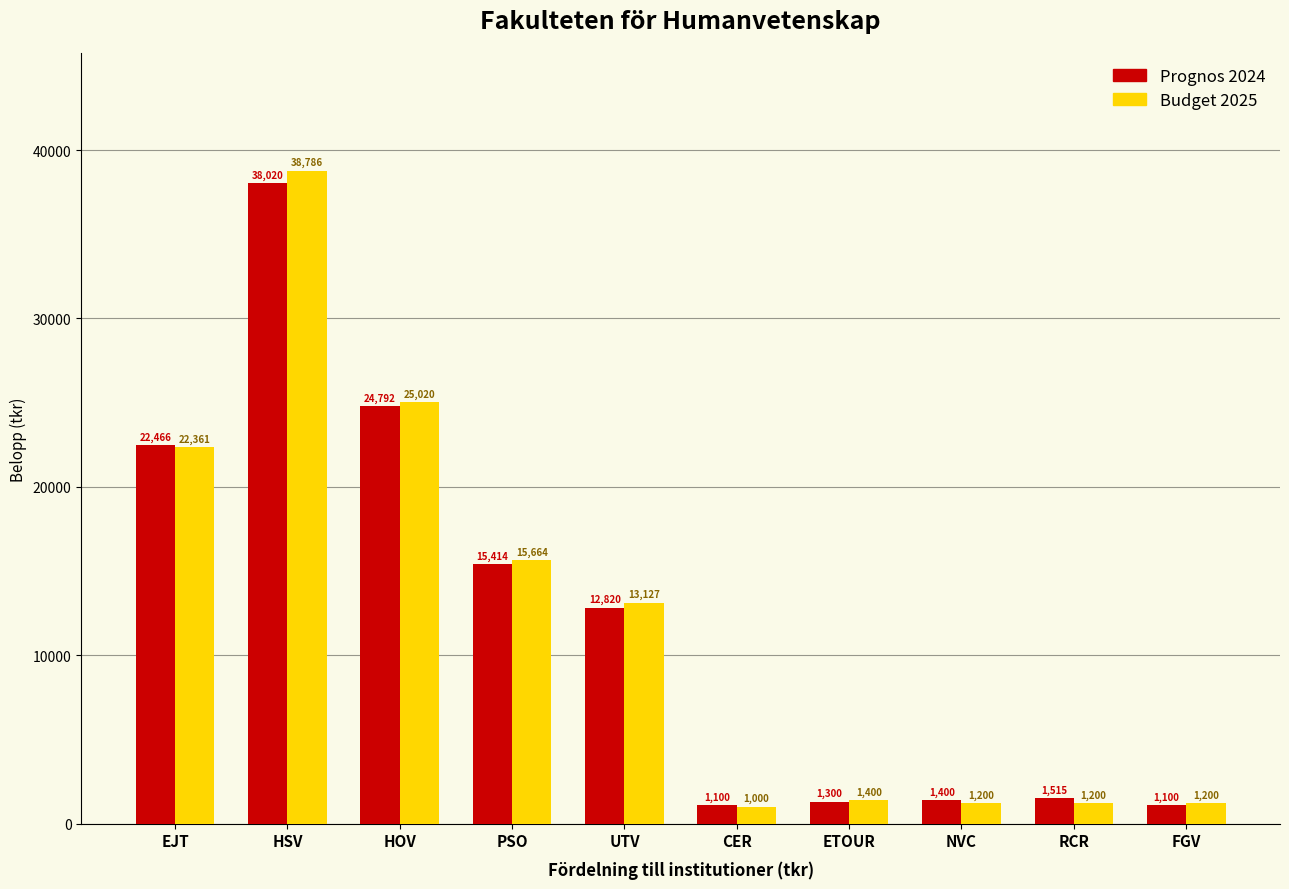

Reading left to right, transcribe all the data shown in this chart.

Prognos 2024: EJT=22466	HSV=38020	HOV=24792	PSO=15414	UTV=12820	CER=1100	ETOUR=1300	NVC=1400	RCR=1515	FGV=1100
Budget 2025: EJT=22361	HSV=38786	HOV=25020	PSO=15664	UTV=13127	CER=1000	ETOUR=1400	NVC=1200	RCR=1200	FGV=1200